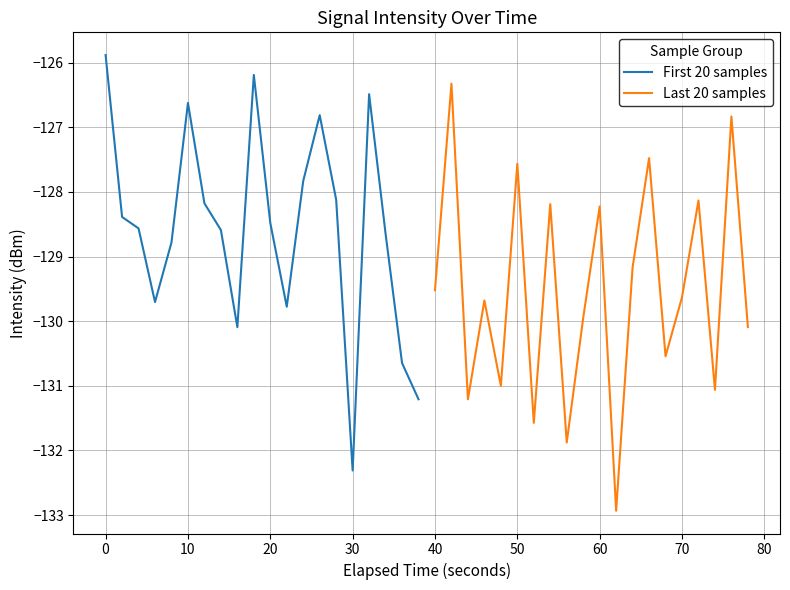

True or false: First 20 samples has a value of -222.7 at 10.

False